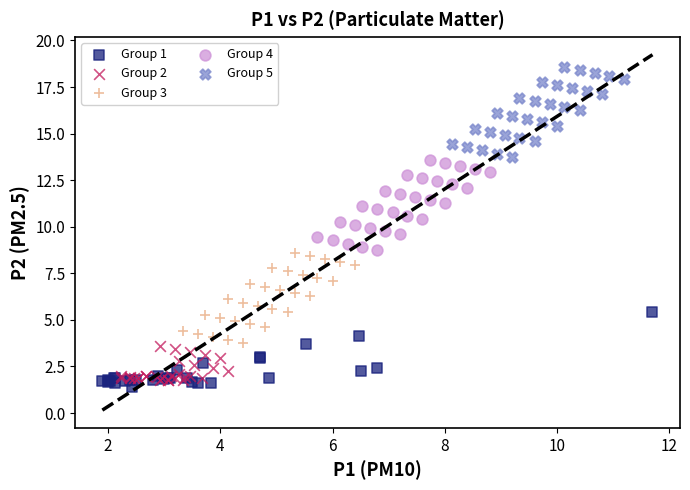

Which series reaches the maximum Y coordinate?

Group 5